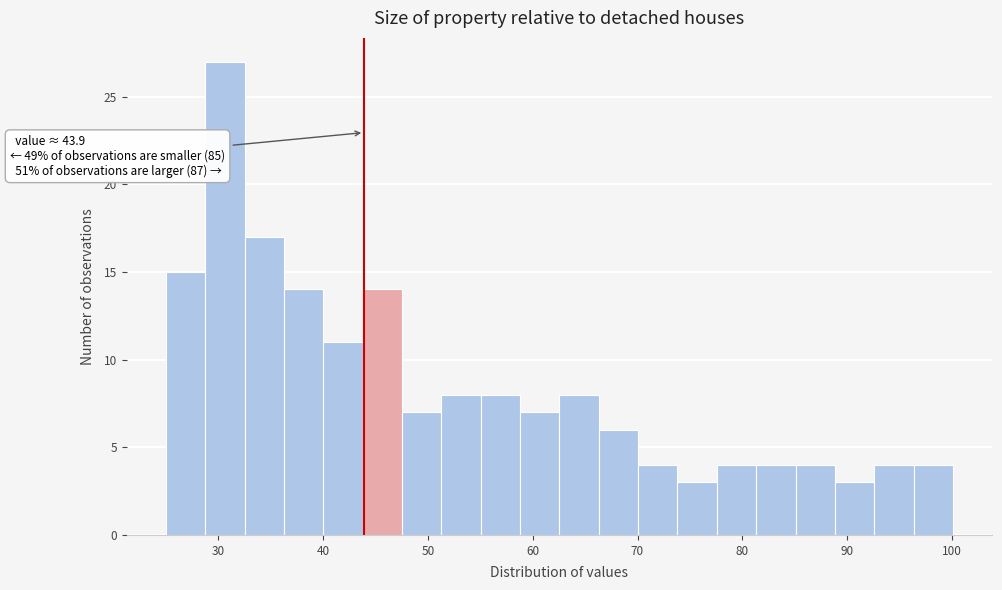

Around what value on the x-axis is the tallest bar? Give the approximate position of its centre, as read against the axis.

31